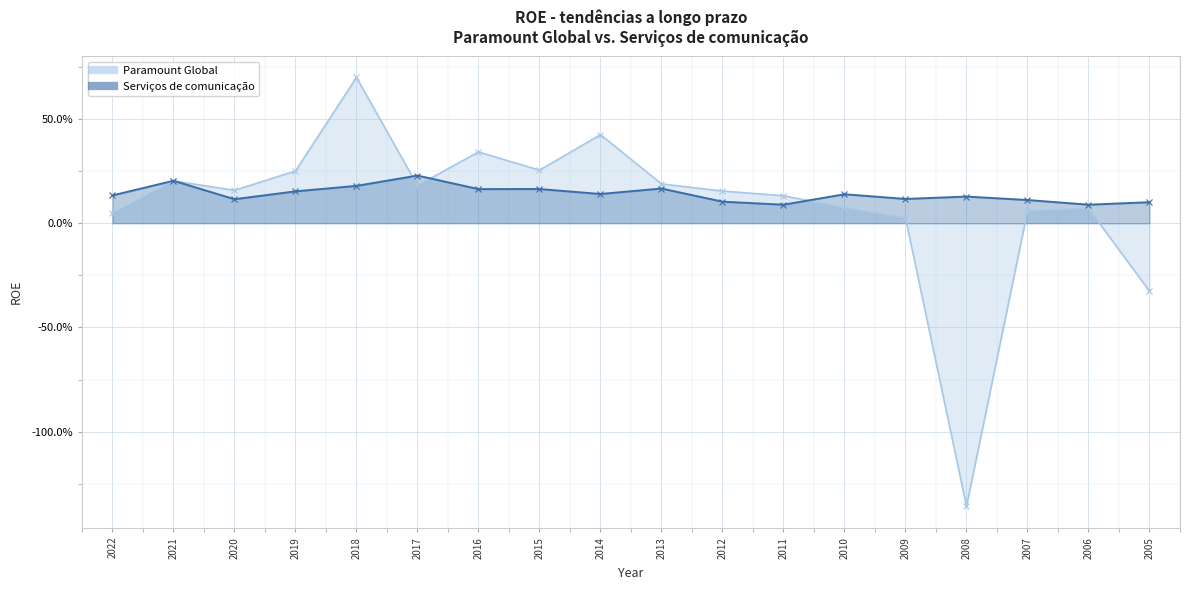

At which label does Paramount Global reach its peak?

2018